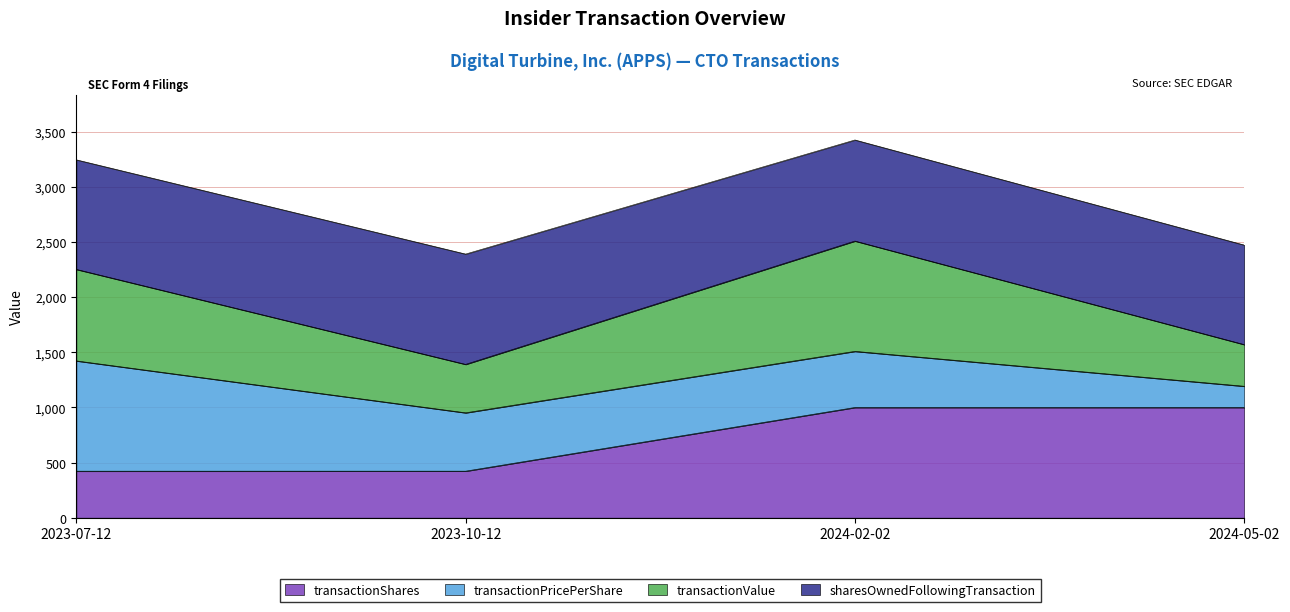

The value of transactionShares at 2023-10-12 is 134.2. True or false?

False